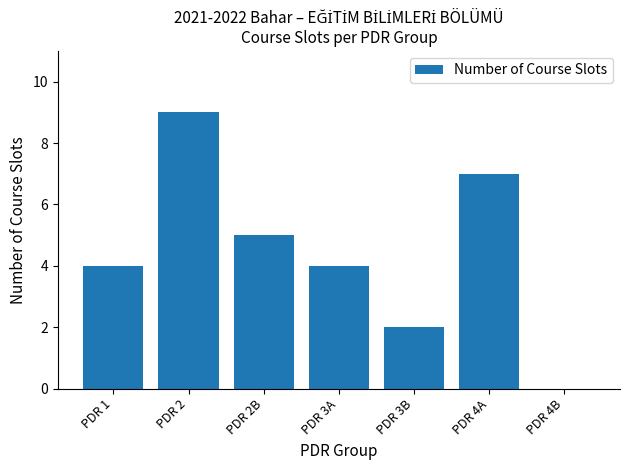

The chart shows a value of 7 at PDR 2B. True or false?

False